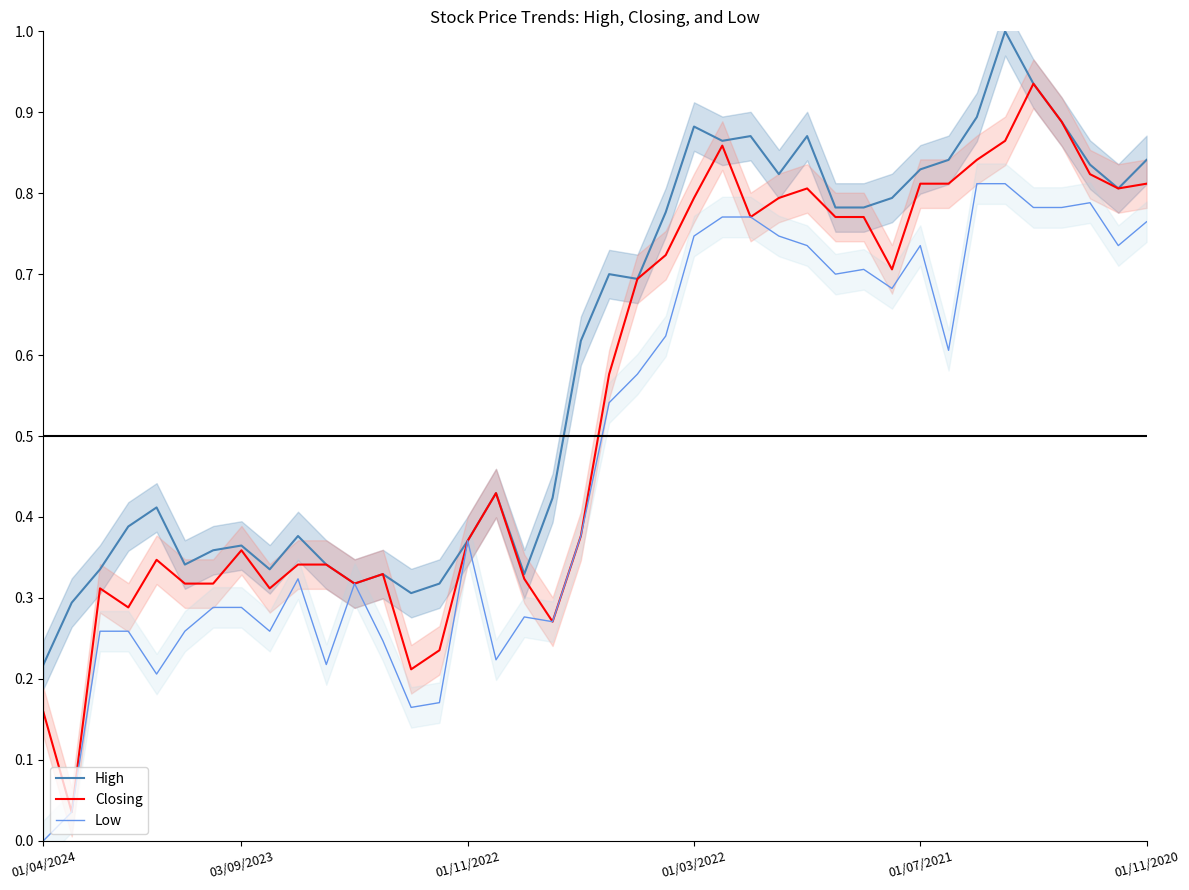

What is the difference between the second highest and second lowest values in the Low series?

0.8